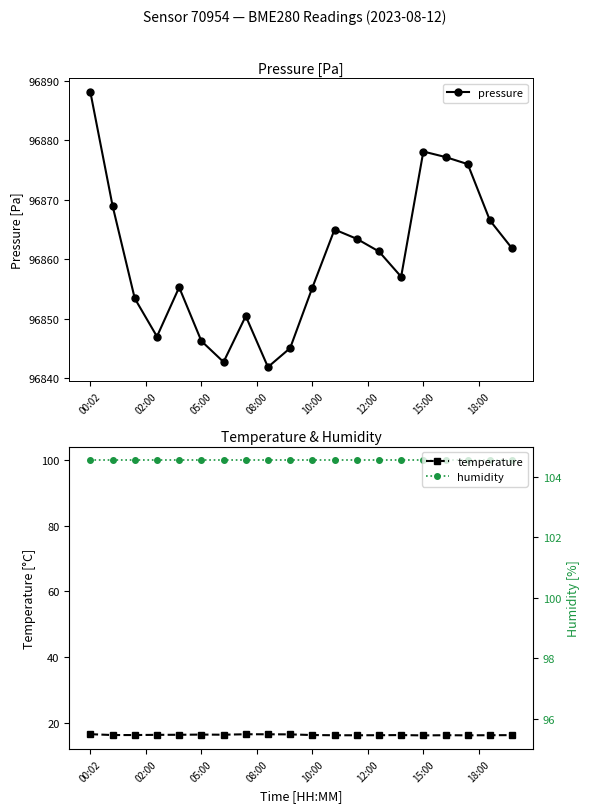

Which category has the highest value in the pressure series?

00:02